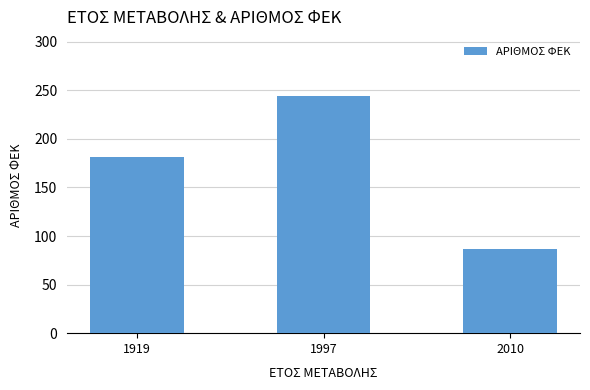

How many data points are less than 181?

1